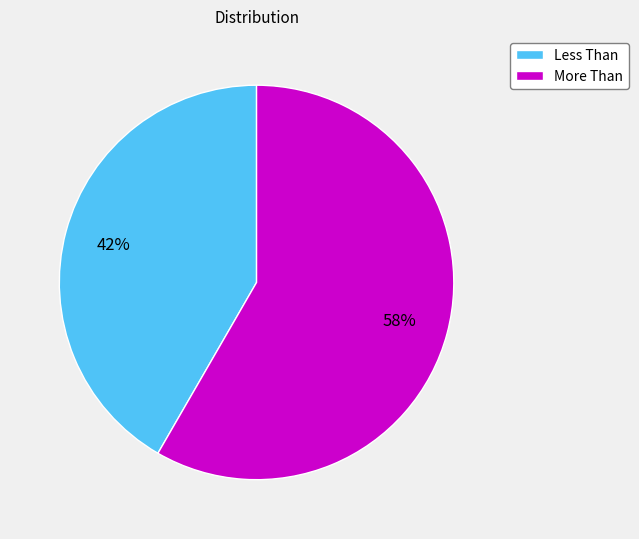

To the nearest percent, what is the combined percentage of More Than and Less Than?

100%